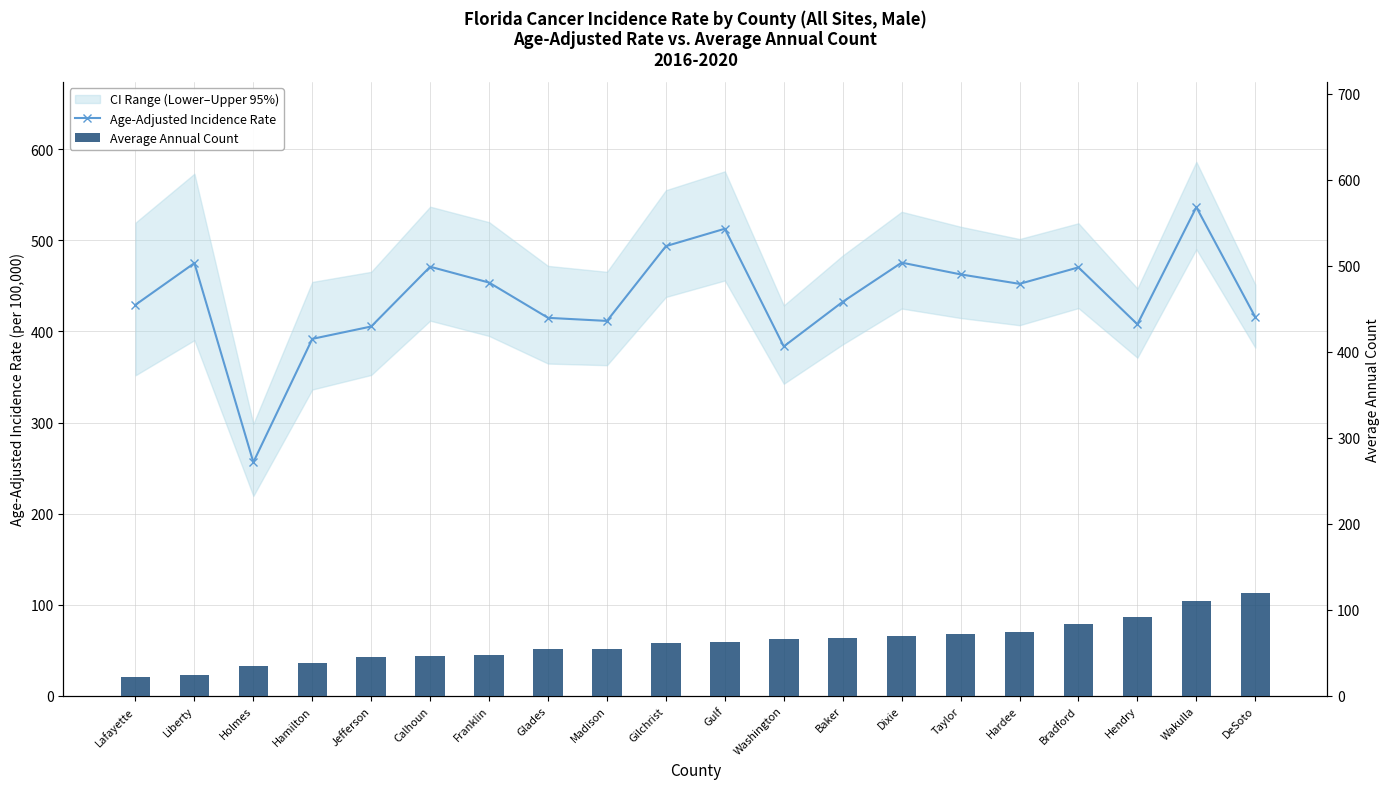

What is the greatest value displayed?

536.4